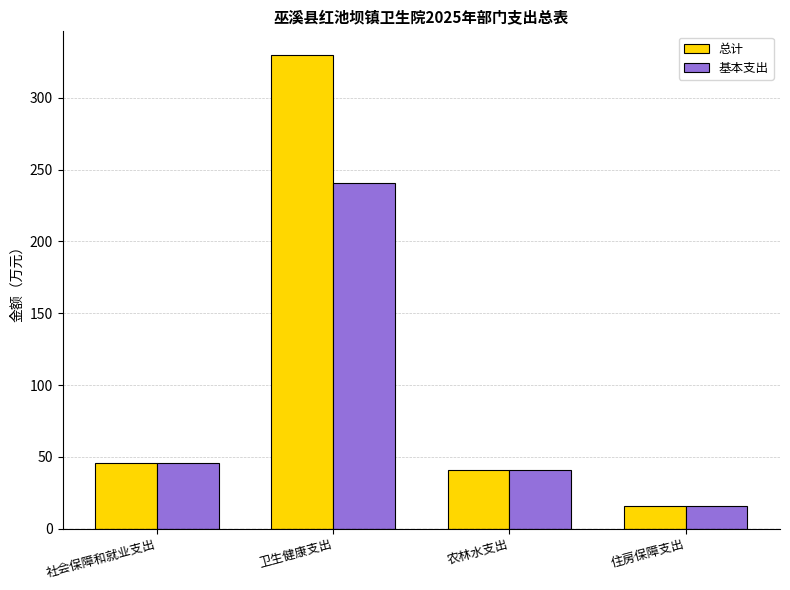

The value of 总计 at 农林水支出 is 40.6. True or false?

True